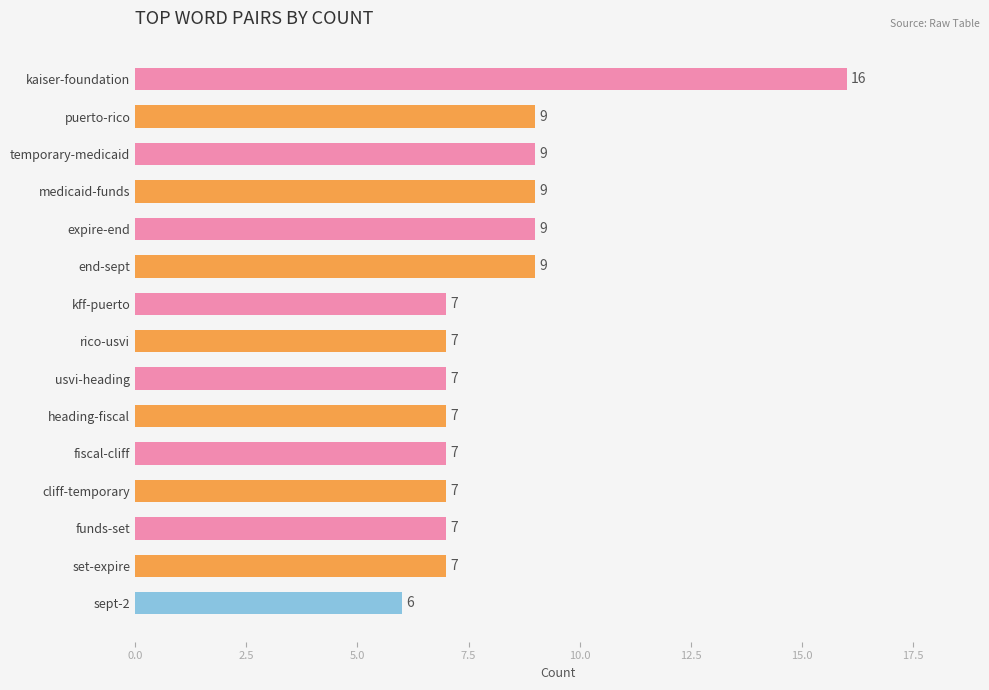

At which category does the chart reach its minimum across all series?

sept-2